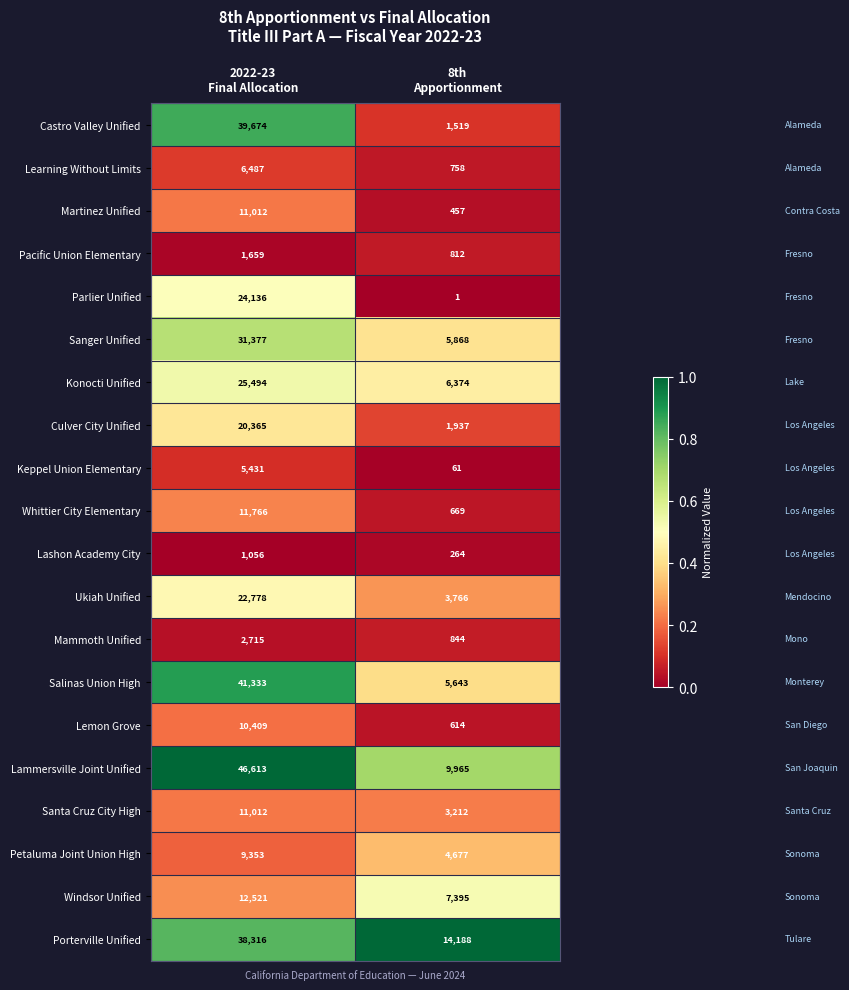

What is the difference between the maximum and minimum values in the Whittier City Elementary series?

11097